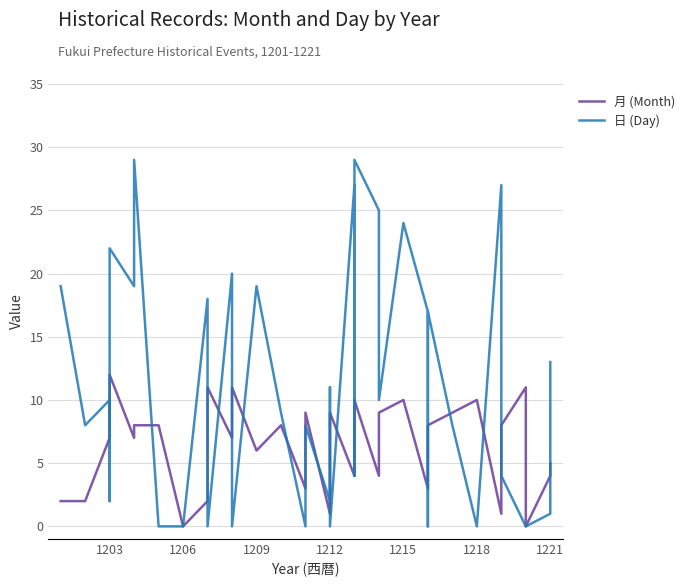

Reading left to right, what are all the values shown in this chart?

月 (Month): 2	2	7	9	12	7	8	8	0	2	4	11	7	11	6	8	3	9	1	1	2	9	4	5	6	10	4	9	10	3	4	8	9	10	1	8	11	0	4	5
日 (Day): 19	8	10	2	22	19	29	0	0	18	0	0	20	0	19	9	0	8	2	11	0	0	27	4	11	29	25	10	24	17	0	17	8	0	27	4	0	0	1	13